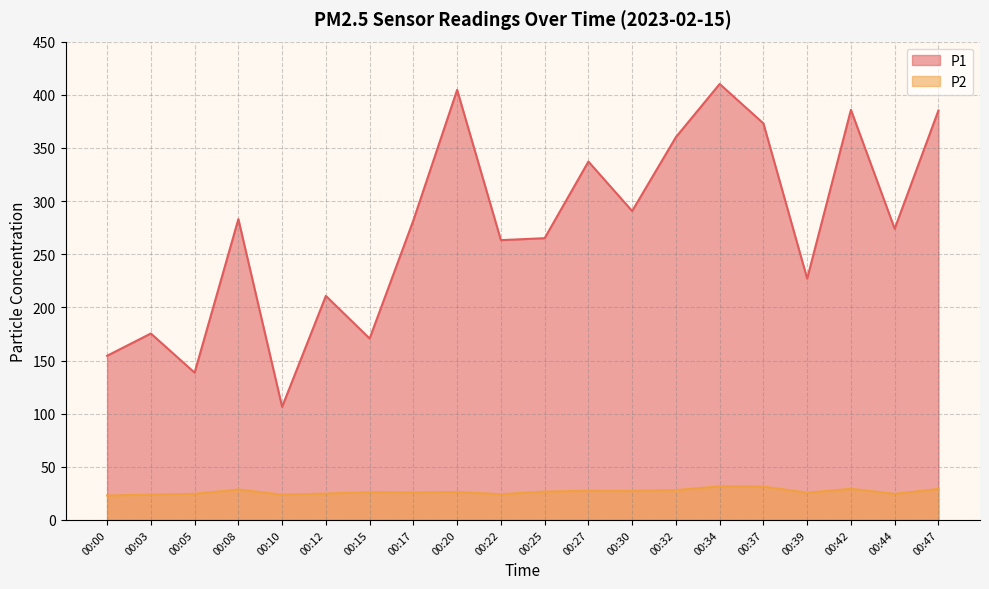

Rank the series by their maximum value, from lowest to highest.

P2, P1